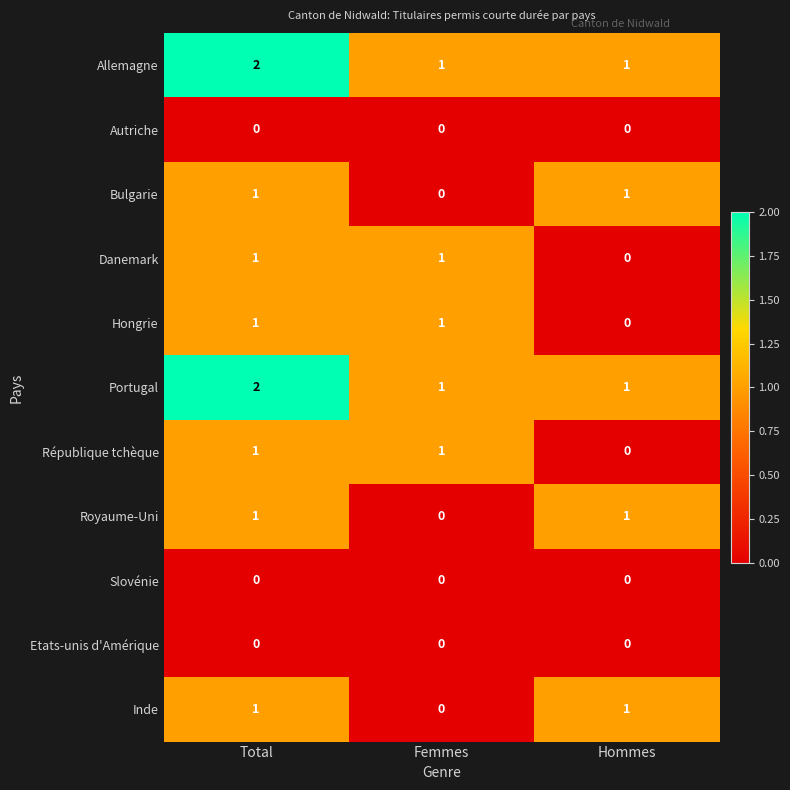

What is the spread (max minus min) of values at Femmes?

1